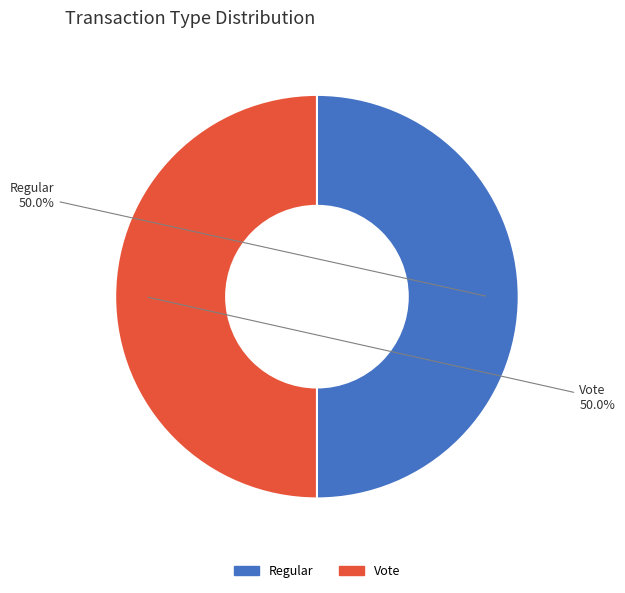

Approximately how many times larger is the value at Vote compared to Regular?

1.0